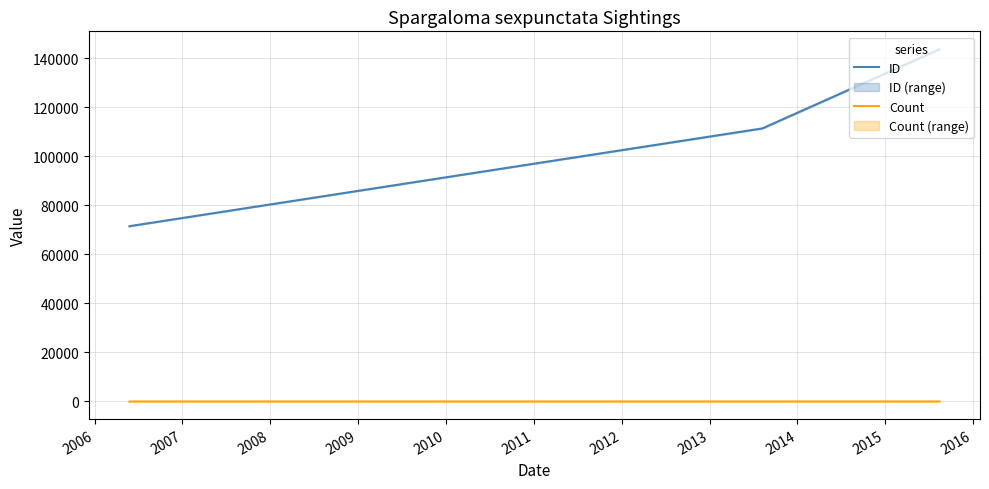

At which category does Count reach its first local peak?

2006